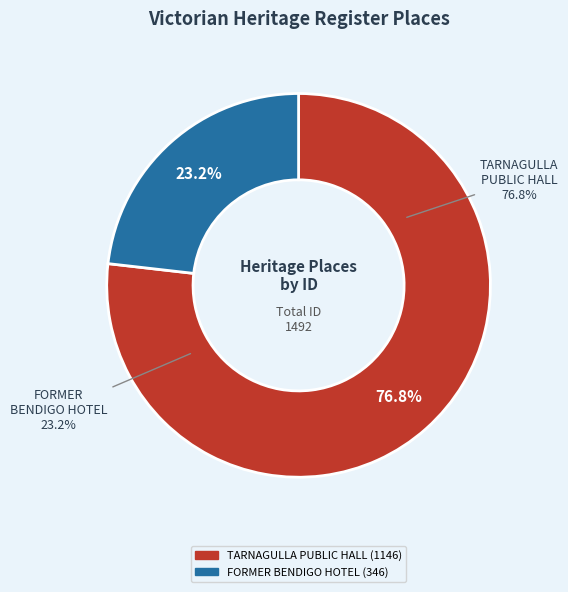

What percentage is NOT represented by TARNAGULLA PUBLIC HALL?

23.2%